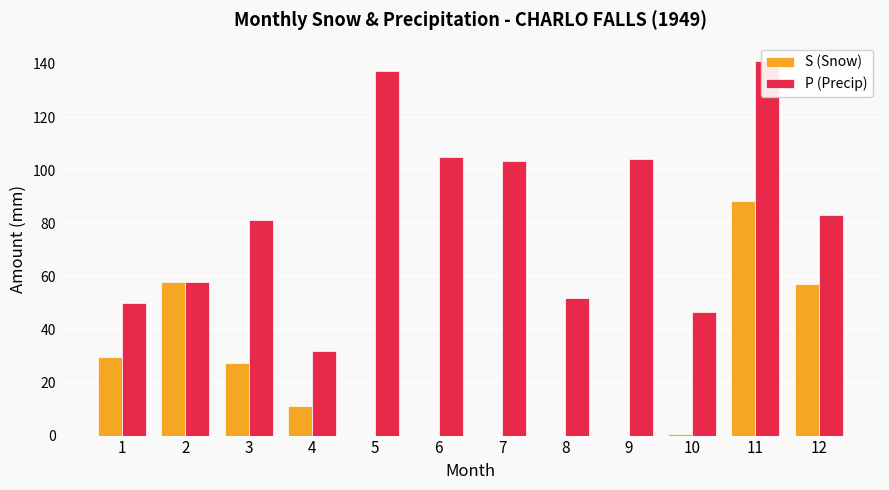

Rank the series by their maximum value, from highest to lowest.

P (Precip), S (Snow)